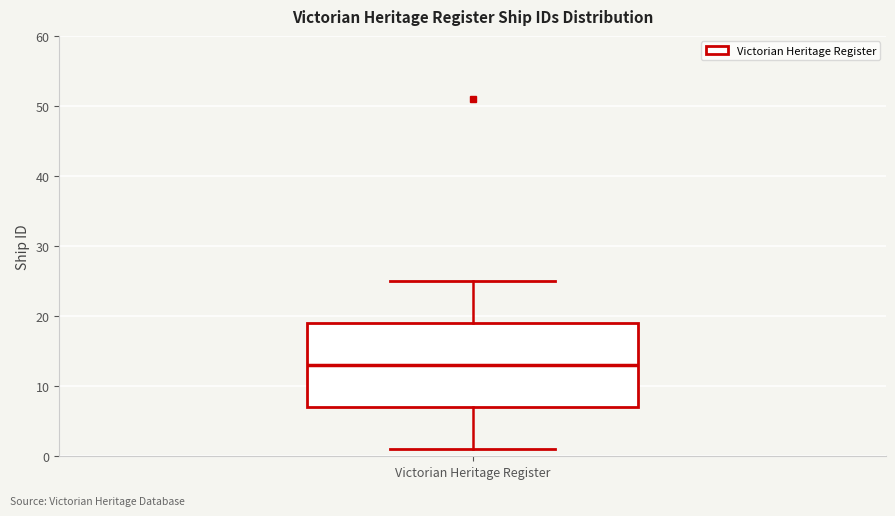

Where does the upper whisker of the box for Victorian Heritage Register end on the y-axis? The values are not printed on the chart, so give them approximately, as read against the axis.

25